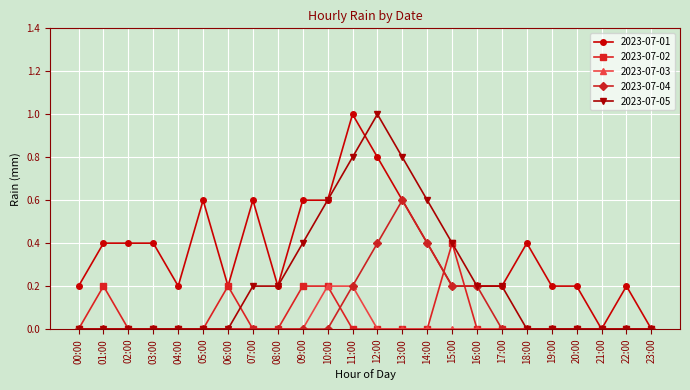

What is the spread (max minus min) of values at 11:00?

1.0